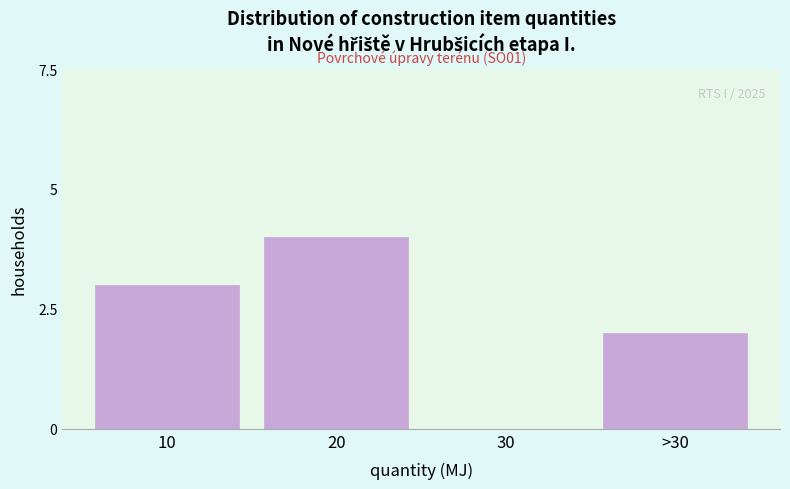

Reading left to right, transcribe all the data shown in this chart.

10=3	20=4	30=0	>30=2